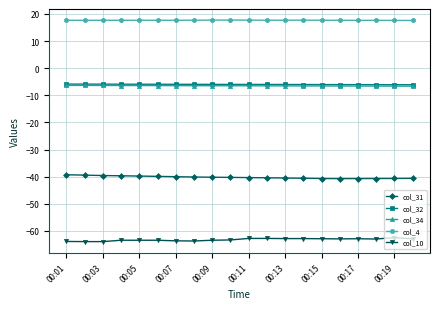

What is the difference between the second highest and second lowest values in the col_32 series?

0.2